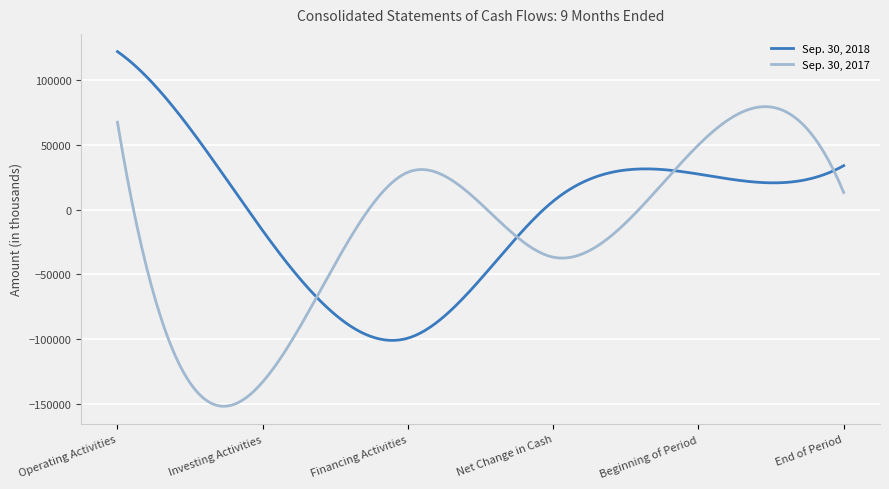

Rank the series by their average value, from highest to lowest.

Sep. 30, 2018, Sep. 30, 2017